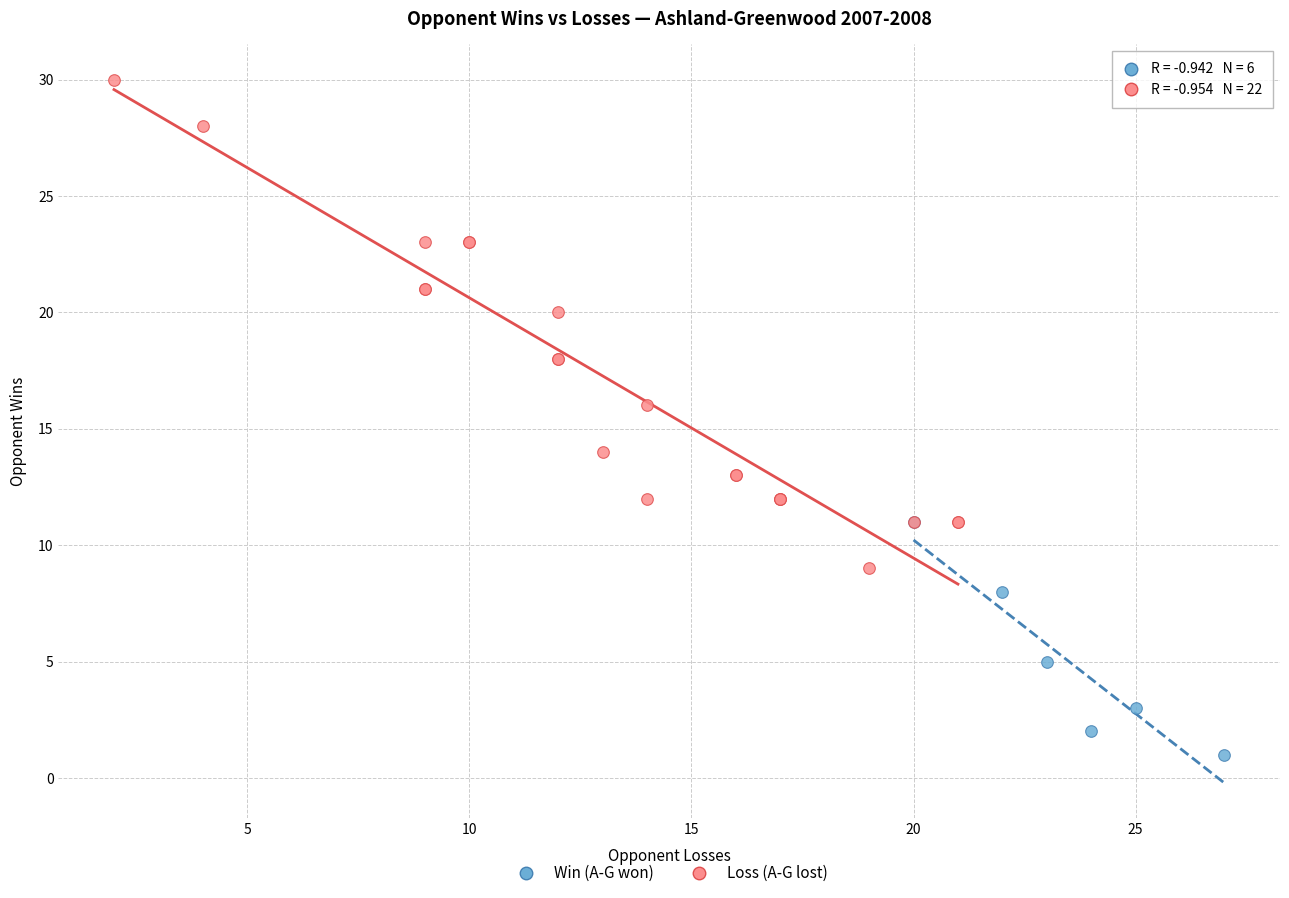

What are all the series names shown in the legend?

Win (A-G won), Loss (A-G lost)